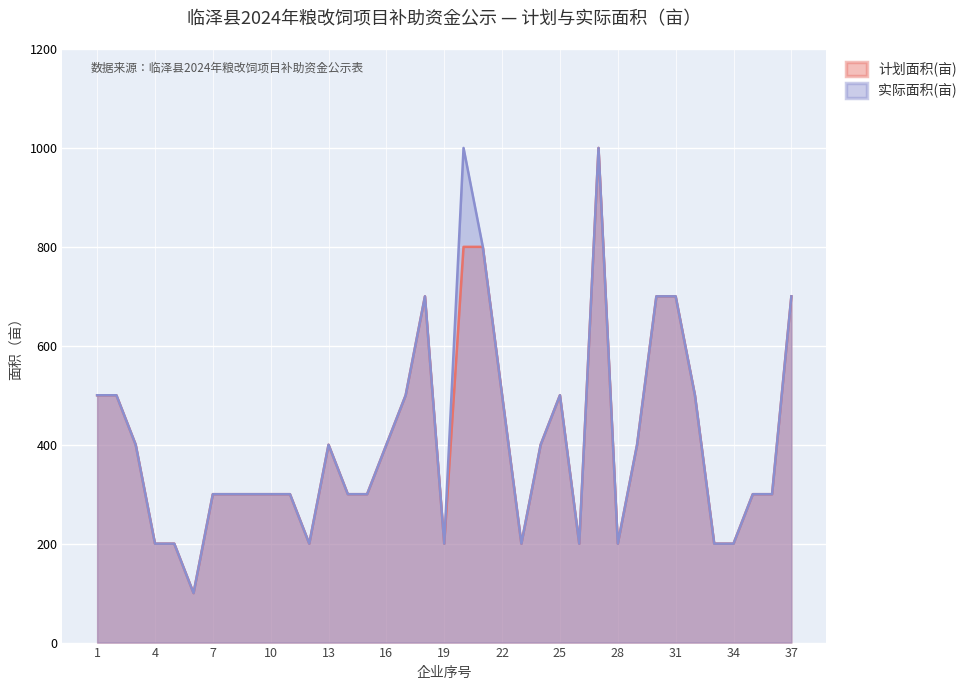

Does the chart display data point markers on the line(s)?

No